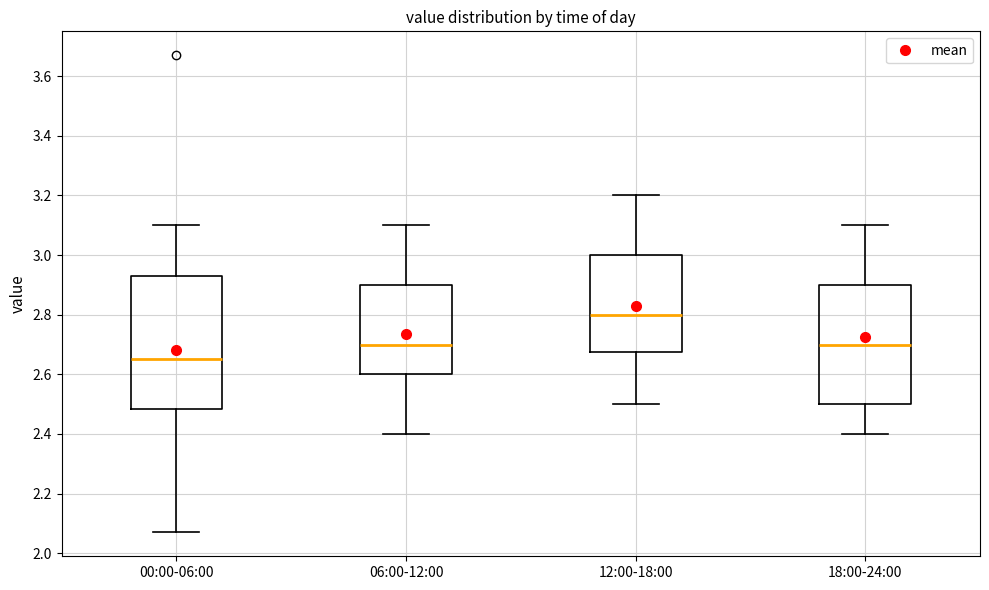

Reading left to right, transcribe this box plot: for each box, give where its median line is, the range the box spans, and where its two whiskers end, as read against the y-axis. The values are not printed on the chart, so give them approximately, as read against the axis.

00:00-06:00: median 2.66, box 2.48 to 2.94, whiskers 2.08 to 3.10
06:00-12:00: median 2.70, box 2.60 to 2.90, whiskers 2.40 to 3.10
12:00-18:00: median 2.80, box 2.68 to 3.00, whiskers 2.50 to 3.20
18:00-24:00: median 2.70, box 2.50 to 2.90, whiskers 2.40 to 3.10